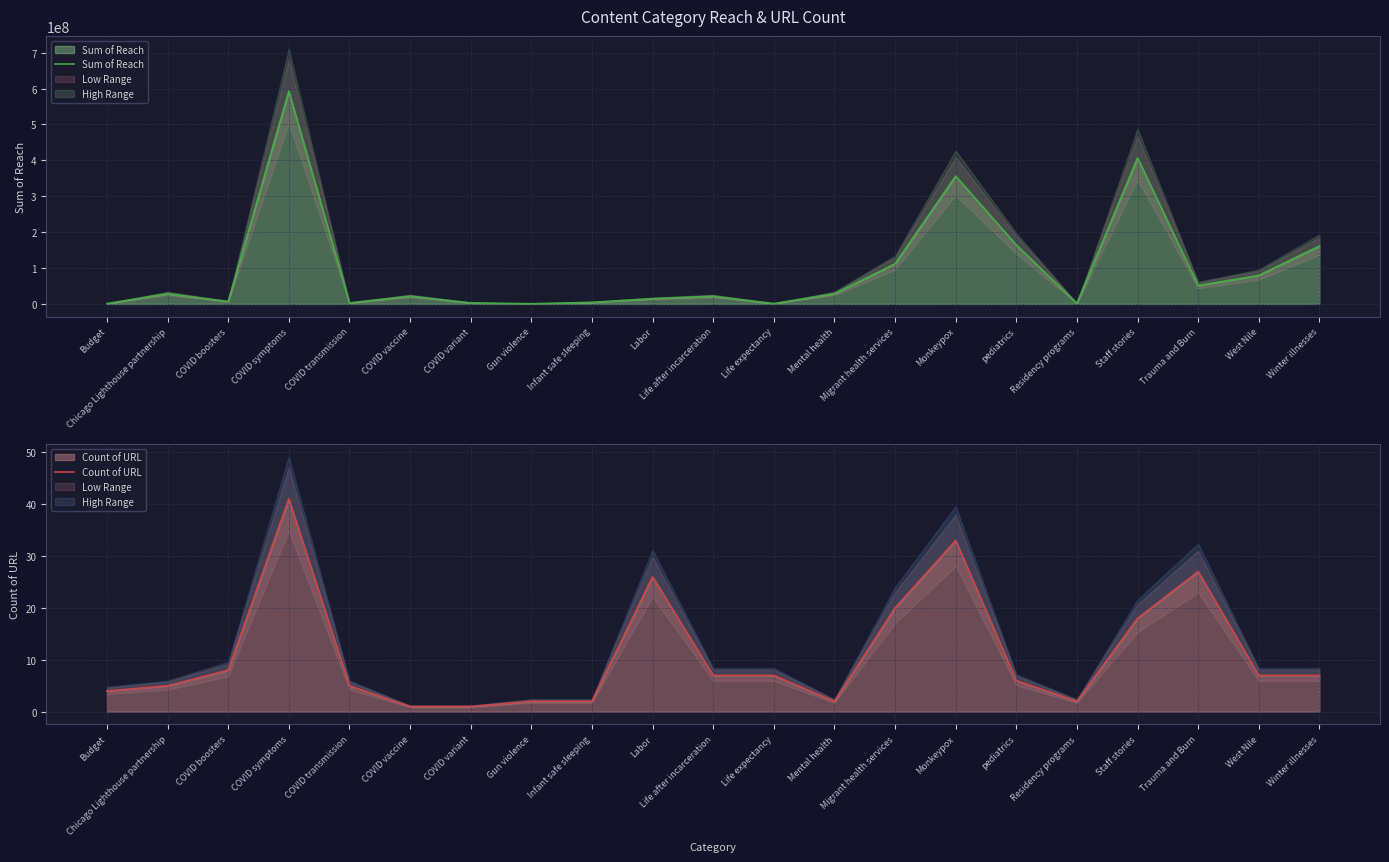

True or false: Sum of Reach and Count of URL intersect in this chart.

False